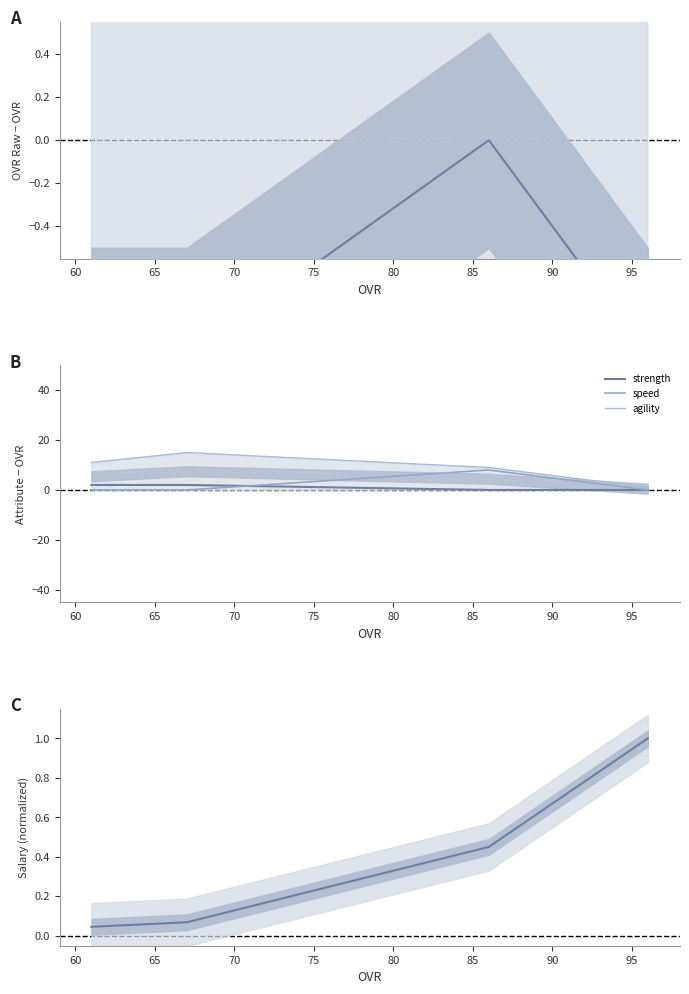

What is the difference between the highest and lowest values at 65?

16.0